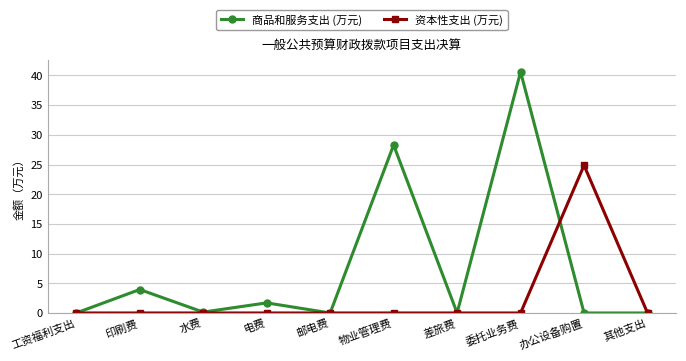

What is the label of the 8th point from the left?

委托业务费